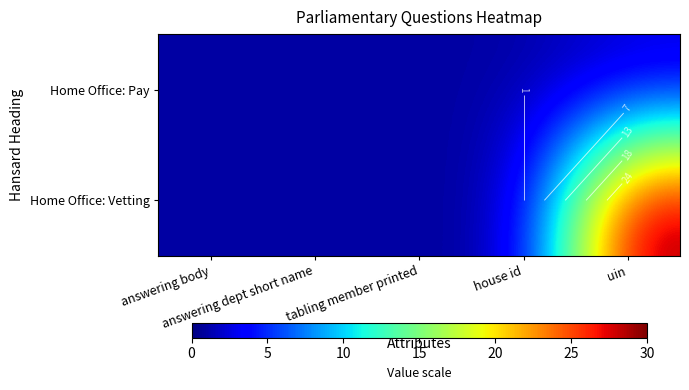

List the series in order of their overall mean, highest first.

Home Office: Vetting, Home Office: Pay